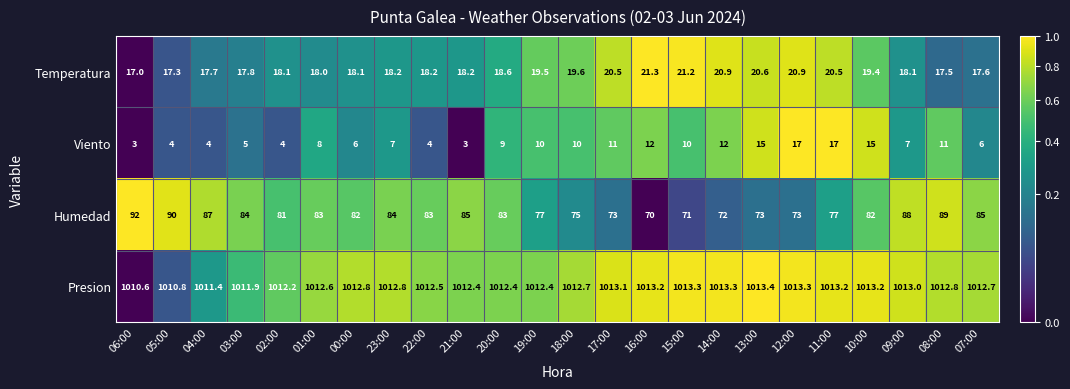

Is it true that Humedad equals 77.0 at 19:00?

True